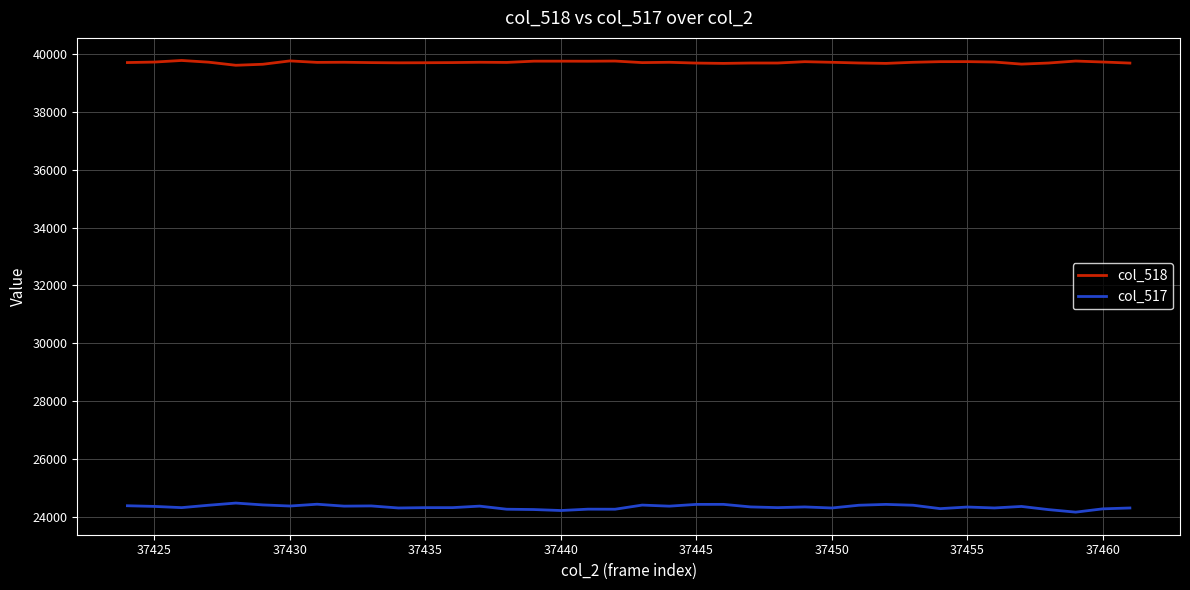

True or false: col_518 and col_517 intersect in this chart.

False